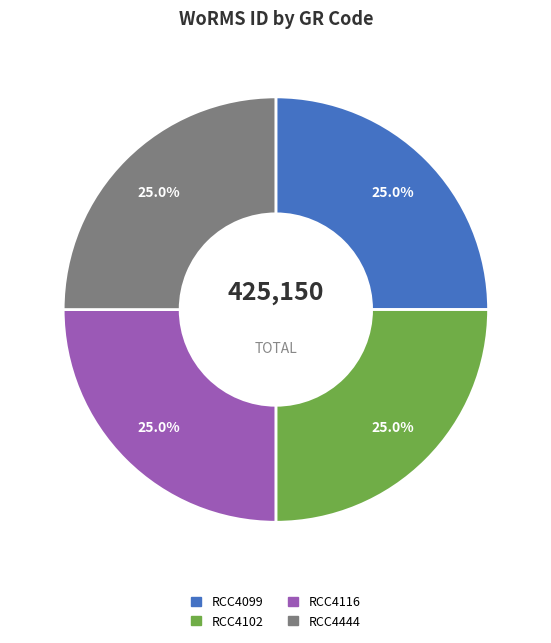

True or false: RCC4444 accounts for 25% of the total.

True